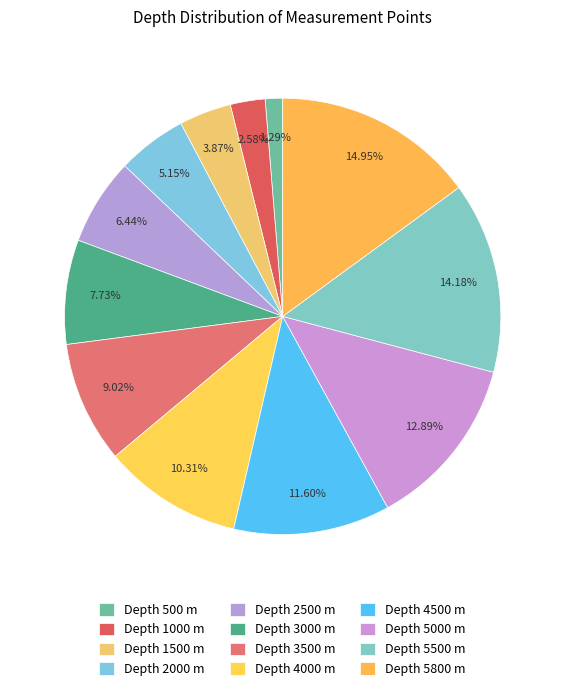

How many segments does this pie chart have?

12